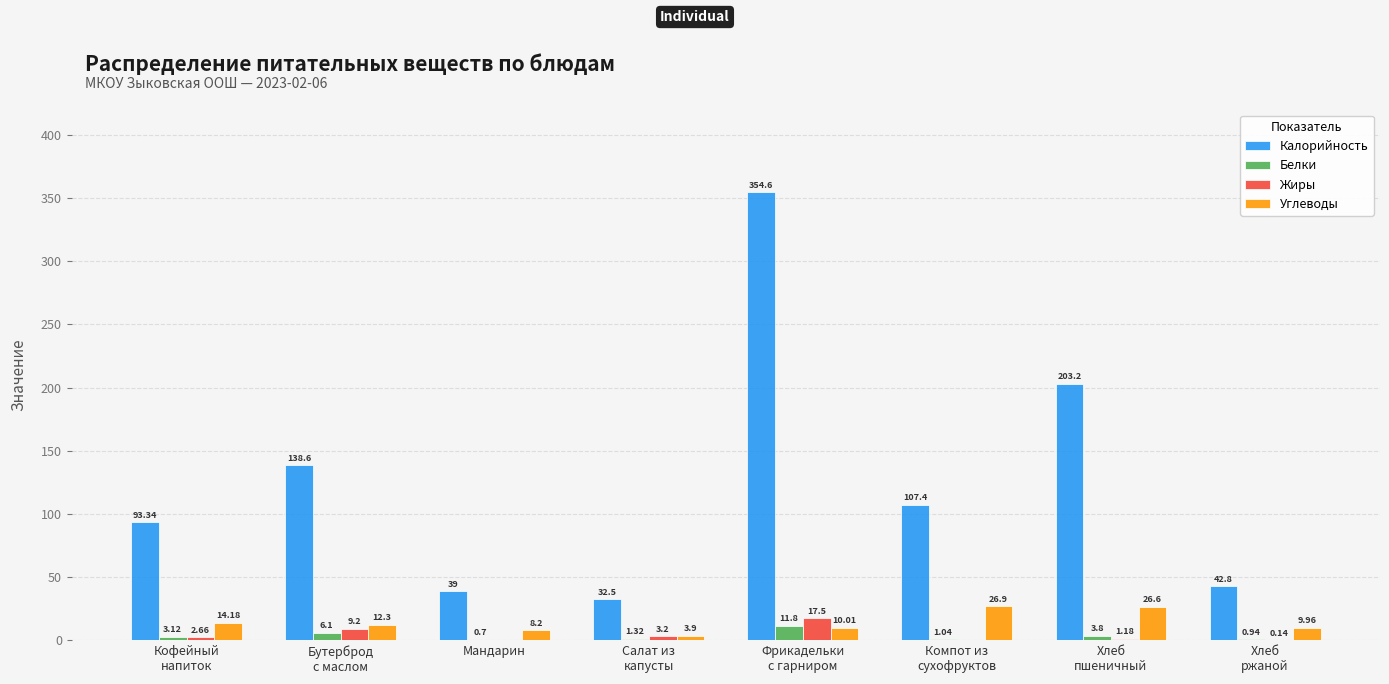

What is the sum of all Белки values?

28.8